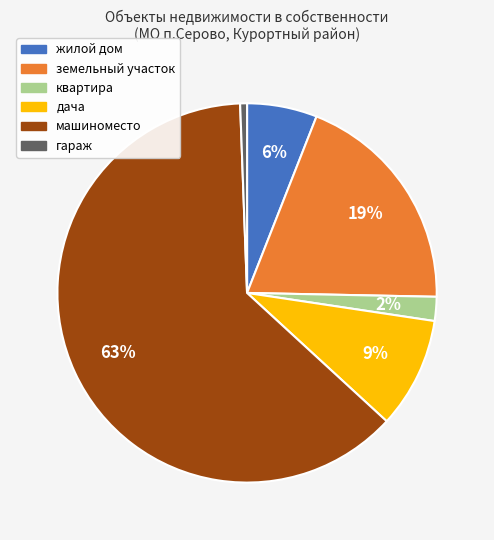

Is it true that жилой дом is 6% of the pie?

True